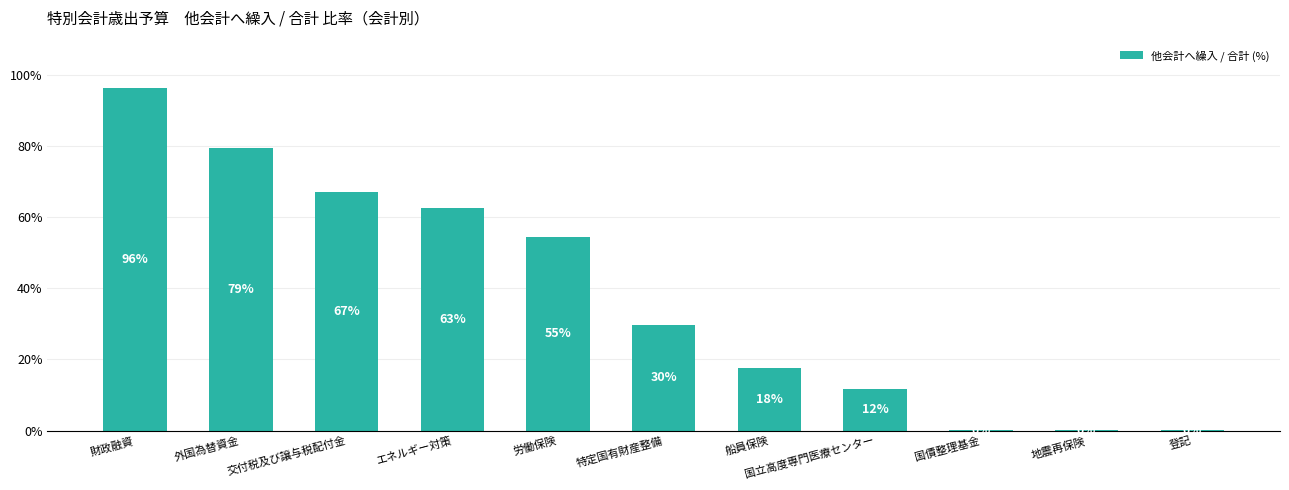

What is the ratio of the value at 外国為替資金 to the value at 国立高度専門医療センター?

6.8